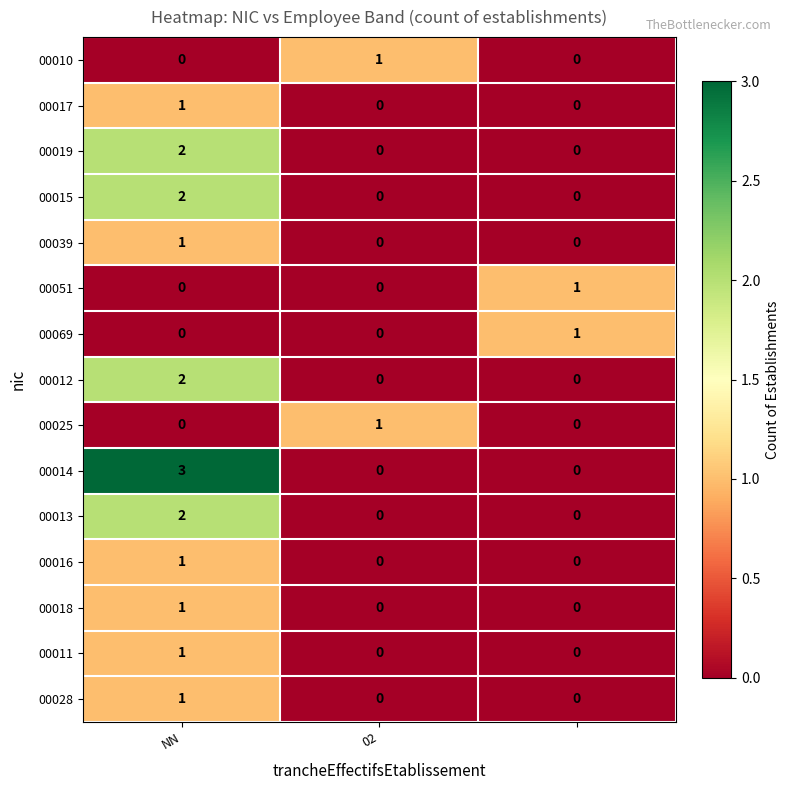

How many 00011 values are between 0 and 1?

3